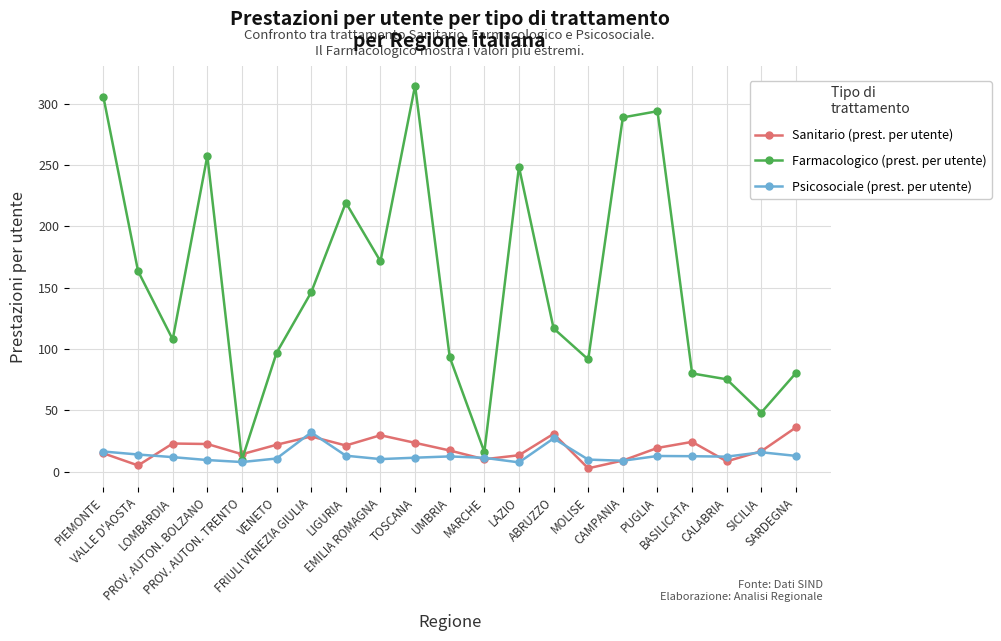

What is the maximum value for Farmacologico (prest. per utente)?

314.9